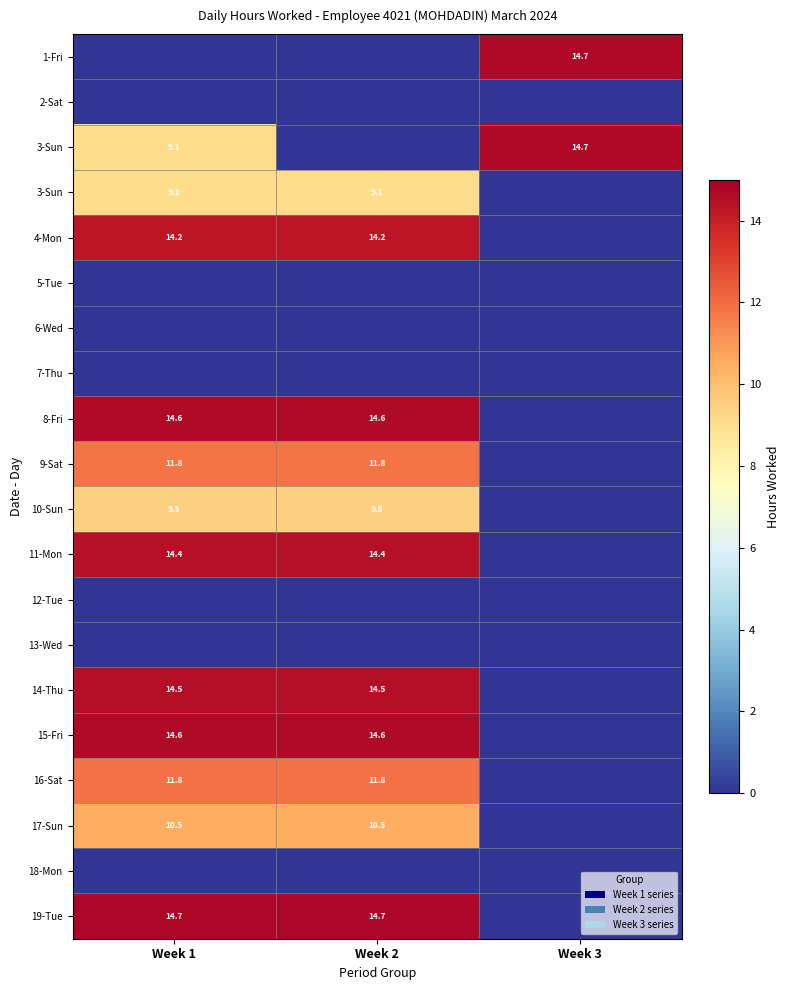

Which has a higher value, Week 1 or Week 2?

Week 1